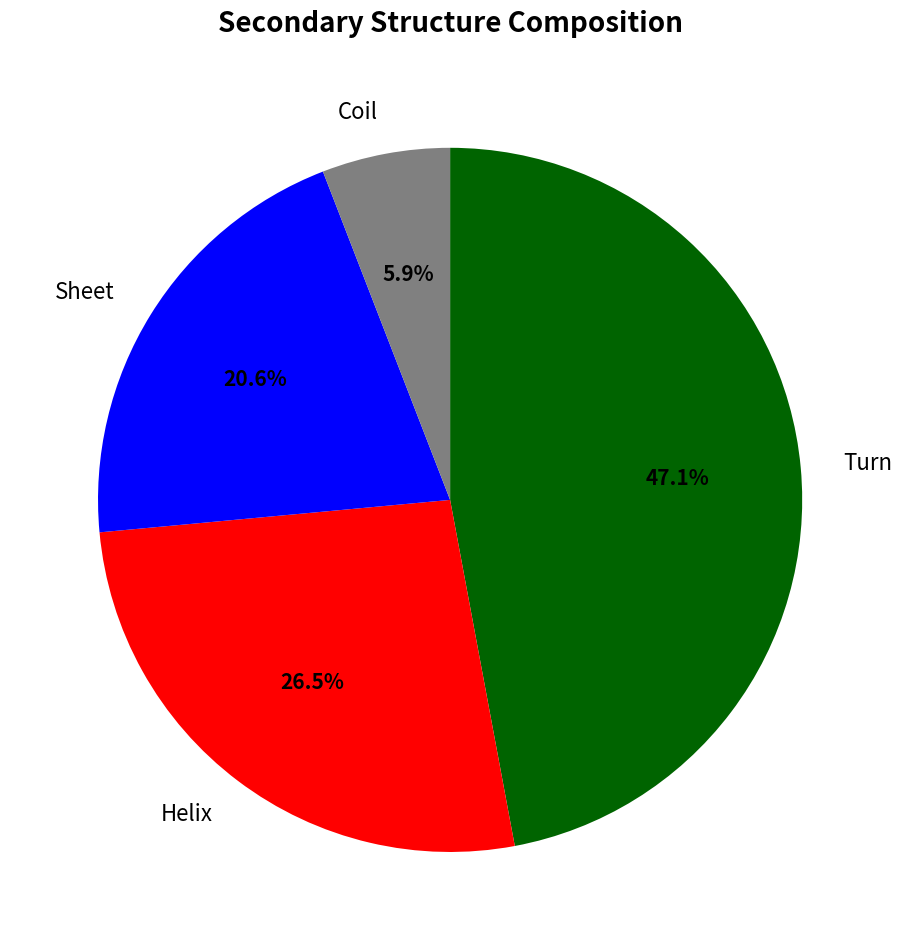

What is the ratio of the value at Sheet to the value at Helix?

0.8